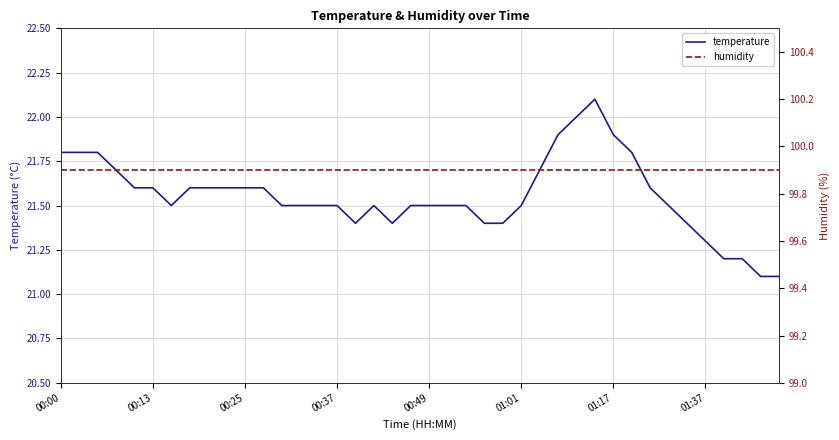

Reading left to right, what are all the values shown in this chart?

temperature: 21.8	21.8	21.8	21.7	21.6	21.6	21.5	21.6	21.6	21.6	21.6	21.6	21.5	21.5	21.5	21.5	21.4	21.5	21.4	21.5	21.5	21.5	21.5	21.4	21.4	21.5	21.7	21.9	22.0	22.1	21.9	21.8	21.6	21.5	21.4	21.3	21.2	21.2	21.1	21.1
humidity: 99.9	99.9	99.9	99.9	99.9	99.9	99.9	99.9	99.9	99.9	99.9	99.9	99.9	99.9	99.9	99.9	99.9	99.9	99.9	99.9	99.9	99.9	99.9	99.9	99.9	99.9	99.9	99.9	99.9	99.9	99.9	99.9	99.9	99.9	99.9	99.9	99.9	99.9	99.9	99.9